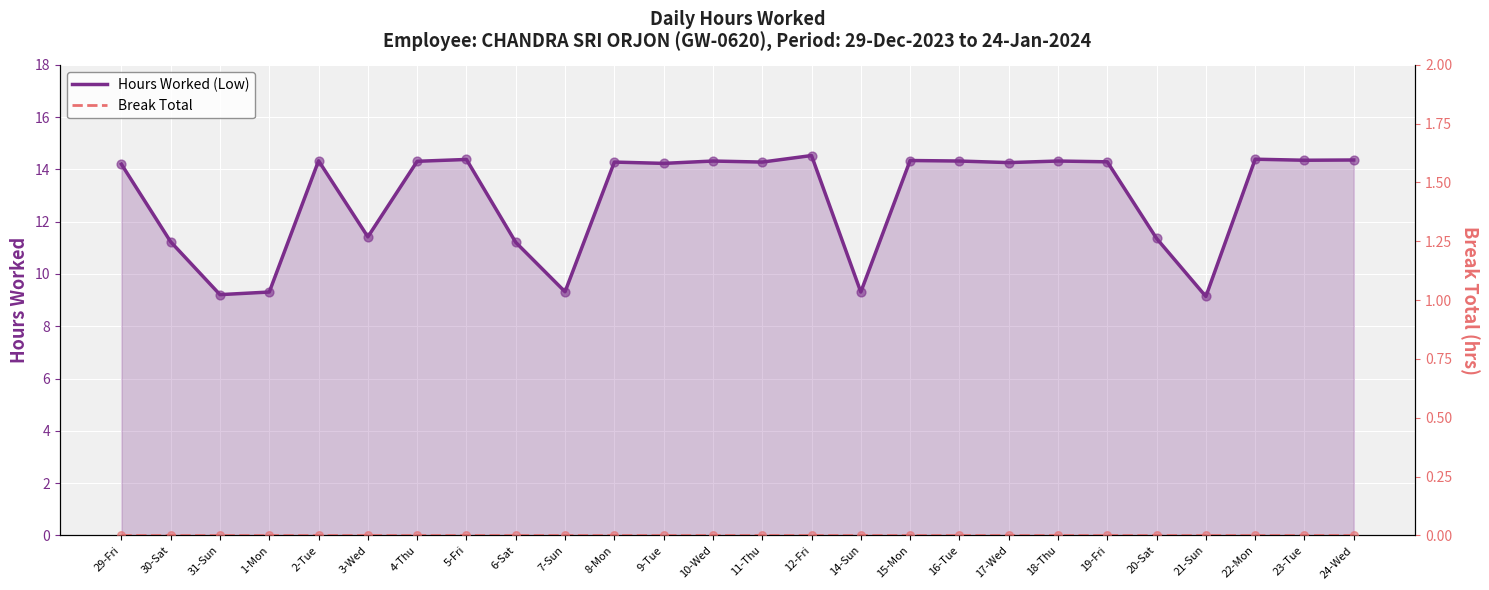

Is the value of Hours Worked (Low) at 21-Sun greater than the value of Break Total at 7-Sun?

Yes